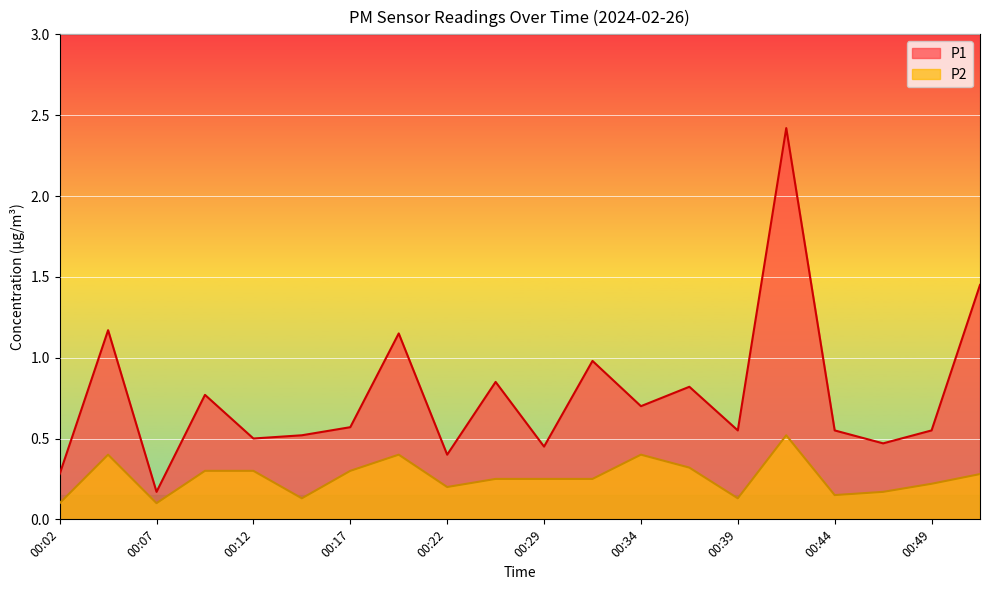

True or false: P1 and P2 intersect in this chart.

False